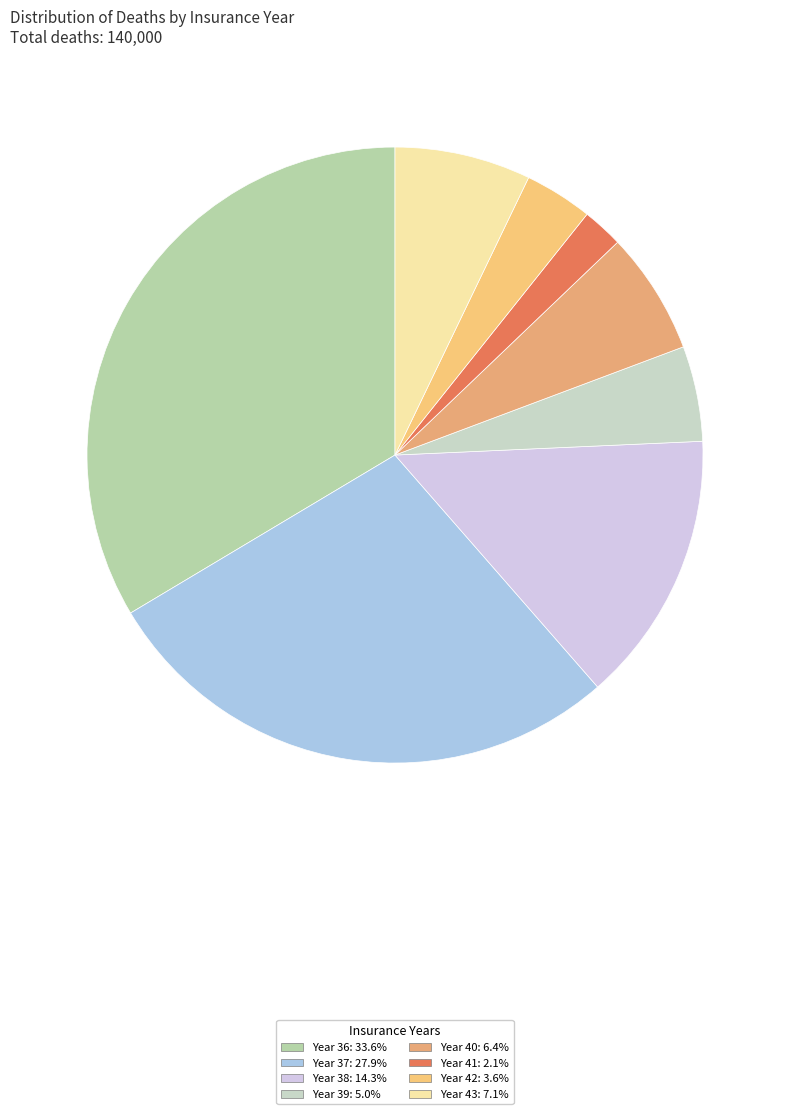

How many segments does this pie chart have?

8